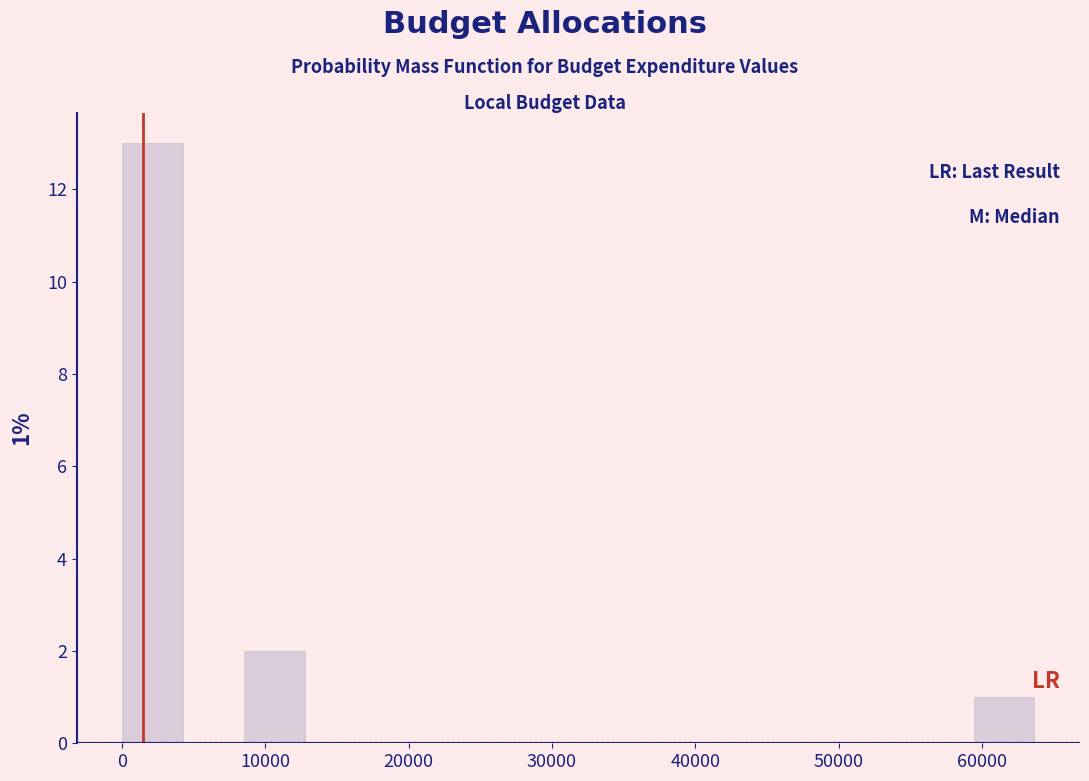

Which range on the x-axis has the tallest bar?

0 to 4000